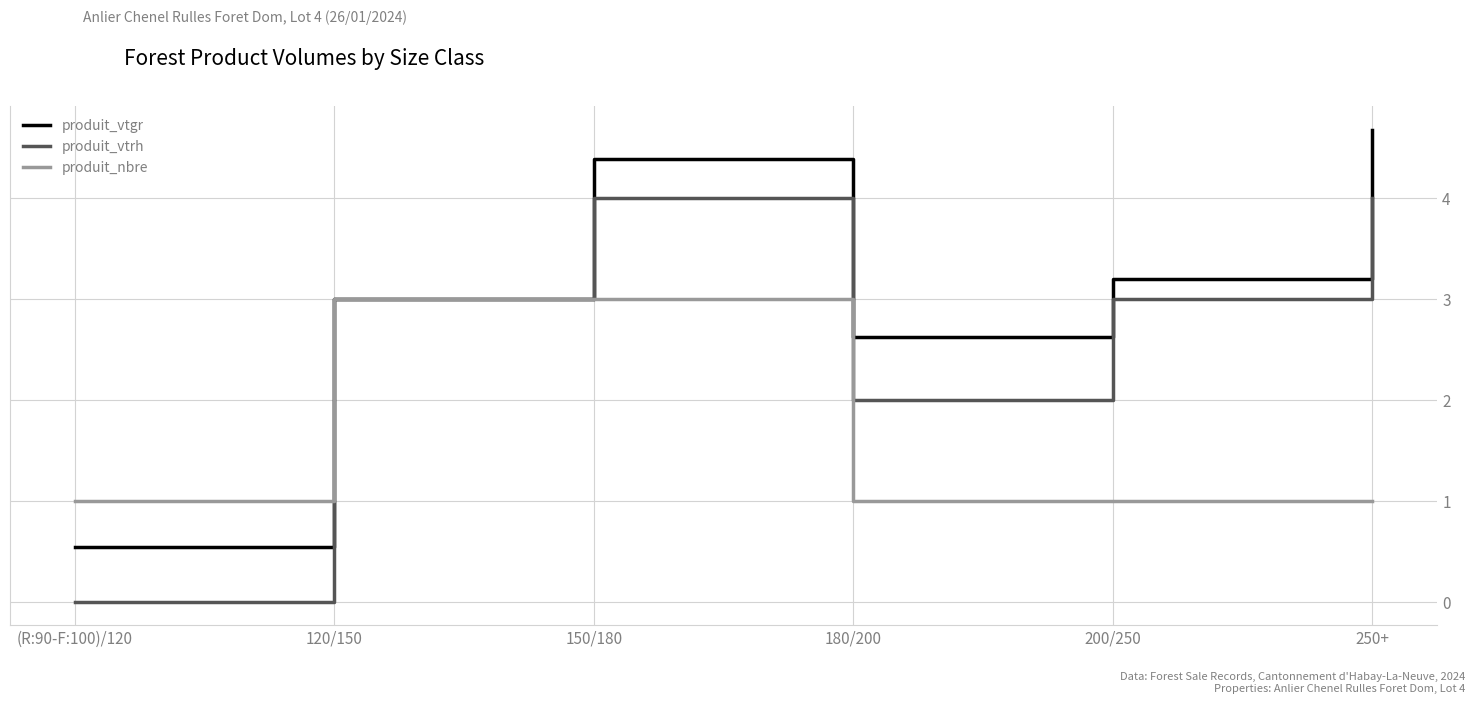

Which category has the lowest value across all series?

(R:90-F:100)/120